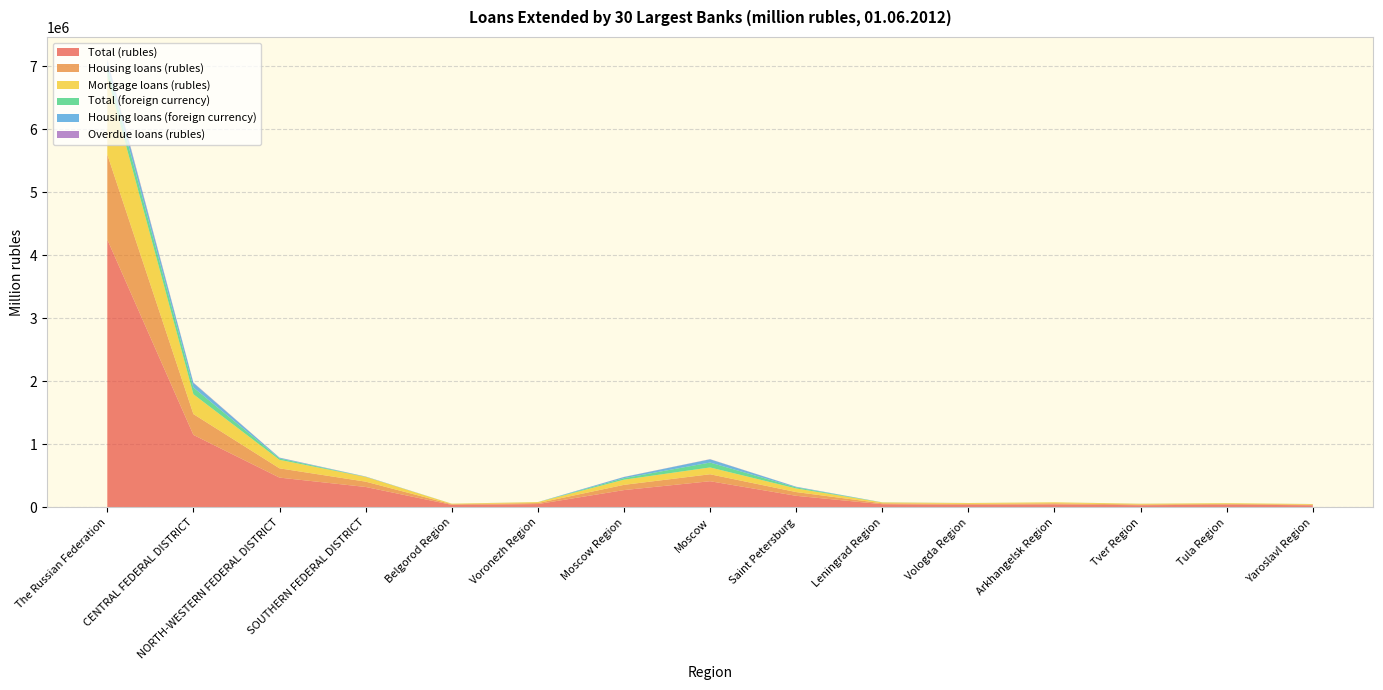

Reading right to left, list all the values displayed in this chart.

Total (rubles): Yaroslavl Region=32907	Tula Region=43083	Tver Region=33394	Arkhangelsk Region=47638	Vologda Region=41028	Leningrad Region=50057	Saint Petersburg=183260	Moscow=414991	Moscow Region=274084	Voronezh Region=52378	Belgorod Region=39958	SOUTHERN FEDERAL DISTRICT=323840	NORTH-WESTERN FEDERAL DISTRICT=472212	CENTRAL FEDERAL DISTRICT=1149834	The Russian Federation=4251072
Housing loans (rubles): Yaroslavl Region=9985	Tula Region=11901	Tver Region=11722	Arkhangelsk Region=16671	Vologda Region=14170	Leningrad Region=14344	Saint Petersburg=59516	Moscow=110465	Moscow Region=83177	Voronezh Region=15956	Belgorod Region=9836	SOUTHERN FEDERAL DISTRICT=84419	NORTH-WESTERN FEDERAL DISTRICT=147032	CENTRAL FEDERAL DISTRICT=330835	The Russian Federation=1350147
Mortgage loans (rubles): Yaroslavl Region=9386	Tula Region=11370	Tver Region=11591	Arkhangelsk Region=15519	Vologda Region=13157	Leningrad Region=13328	Saint Petersburg=57090	Moscow=108136	Moscow Region=81839	Voronezh Region=14509	Belgorod Region=7971	SOUTHERN FEDERAL DISTRICT=75236	NORTH-WESTERN FEDERAL DISTRICT=134858	CENTRAL FEDERAL DISTRICT=314828	The Russian Federation=1239850
Total (foreign currency): Yaroslavl Region=320	Tula Region=477	Tver Region=534	Arkhangelsk Region=268	Vologda Region=343	Leningrad Region=1389	Saint Petersburg=17601	Moscow=77709	Moscow Region=23906	Voronezh Region=475	Belgorod Region=398	SOUTHERN FEDERAL DISTRICT=2804	NORTH-WESTERN FEDERAL DISTRICT=22283	CENTRAL FEDERAL DISTRICT=106380	The Russian Federation=149449
Housing loans (foreign currency): Yaroslavl Region=248	Tula Region=290	Tver Region=432	Arkhangelsk Region=176	Vologda Region=304	Leningrad Region=828	Saint Petersburg=9045	Moscow=51068	Moscow Region=18525	Voronezh Region=310	Belgorod Region=333	SOUTHERN FEDERAL DISTRICT=2054	NORTH-WESTERN FEDERAL DISTRICT=11576	CENTRAL FEDERAL DISTRICT=72903	The Russian Federation=98880
Overdue loans (rubles): Yaroslavl Region=123	Tula Region=78	Tver Region=387	Arkhangelsk Region=70	Vologda Region=146	Leningrad Region=253	Saint Petersburg=1157	Moscow=2934	Moscow Region=1774	Voronezh Region=305	Belgorod Region=70	SOUTHERN FEDERAL DISTRICT=1747	NORTH-WESTERN FEDERAL DISTRICT=2006	CENTRAL FEDERAL DISTRICT=6169	The Russian Federation=22393